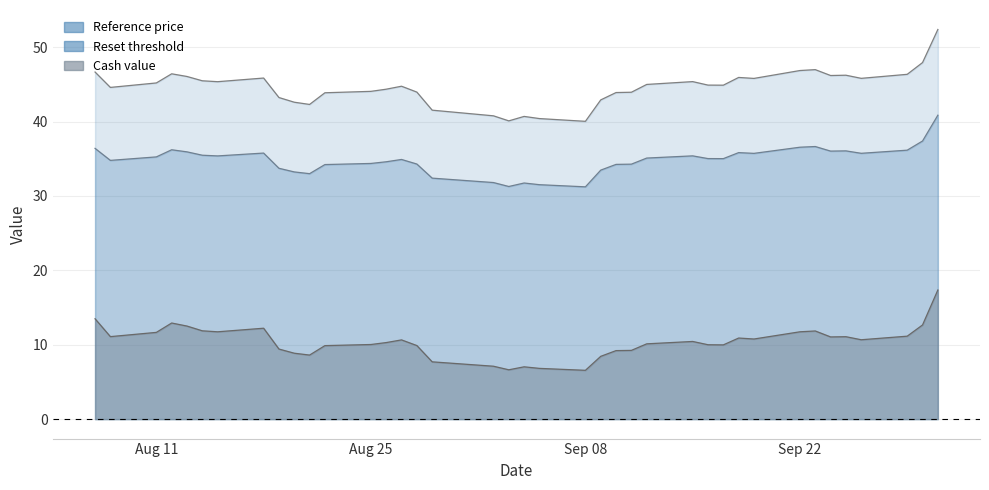

List the series in order of their overall mean, highest first.

Reference price, Reset threshold, Cash value